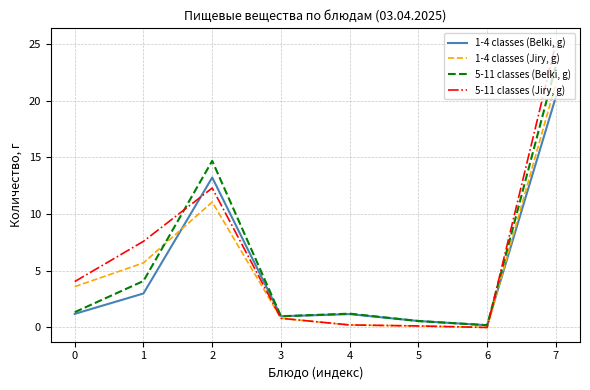

What is the sum of the 5-11 classes (Jiry, g) values at 4 and 1?

7.8